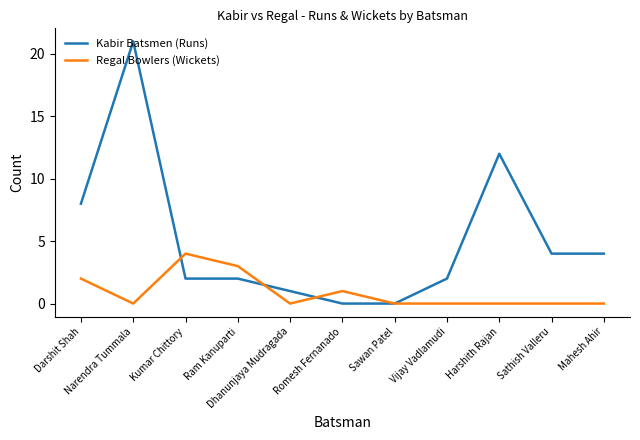

Which series has the widest spread of values?

Kabir Batsmen (Runs)